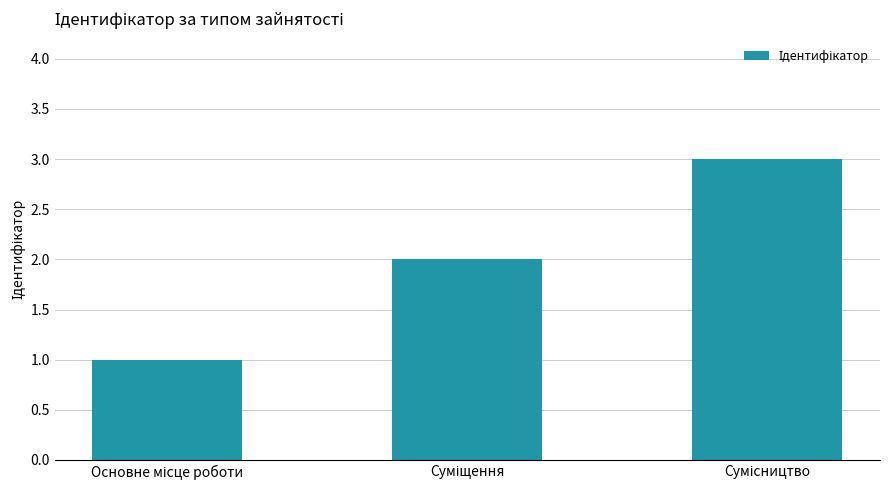

What is the greatest value displayed?

3